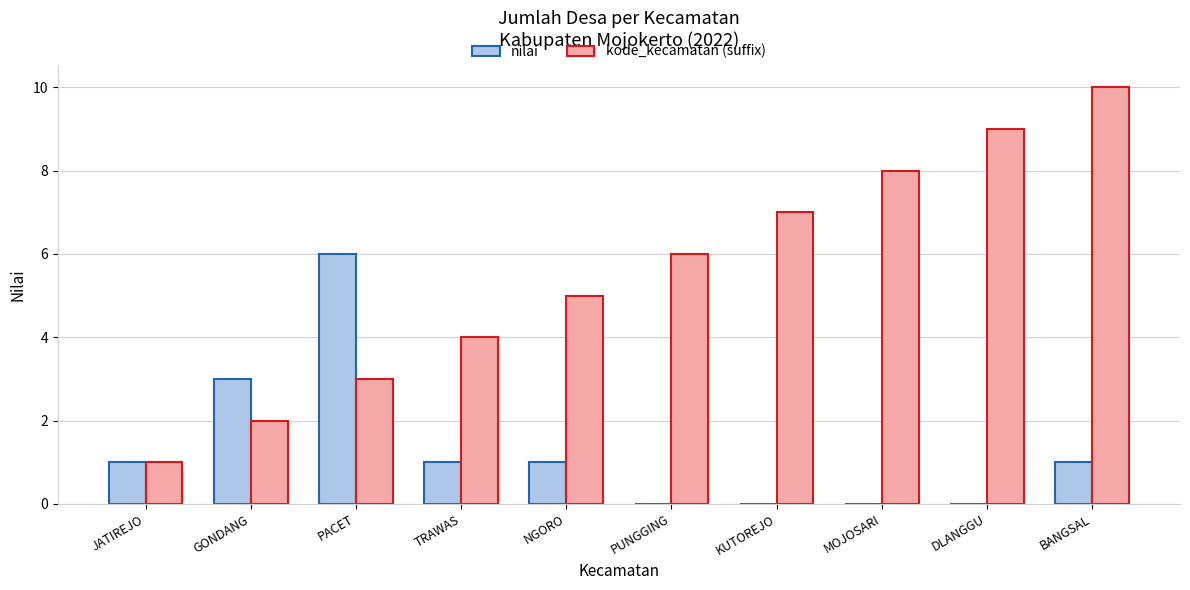

Count the nilai values in the range 0 to 1.

8